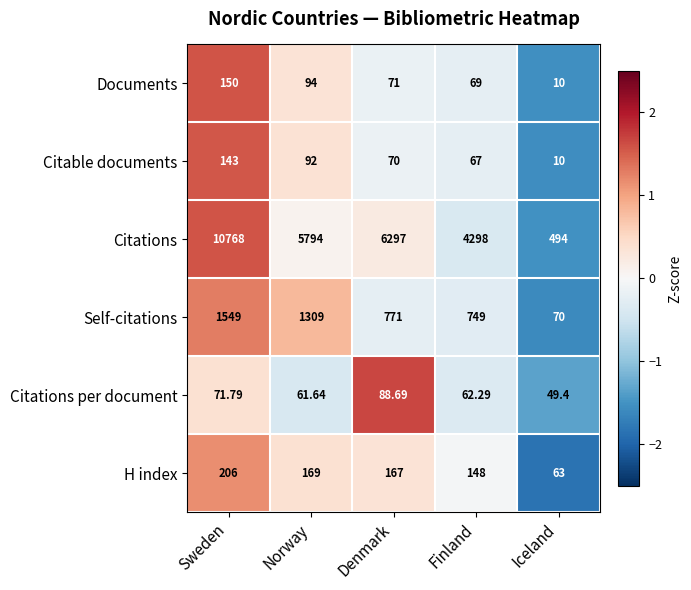

What is the total value across all series at Finland?

5393.3